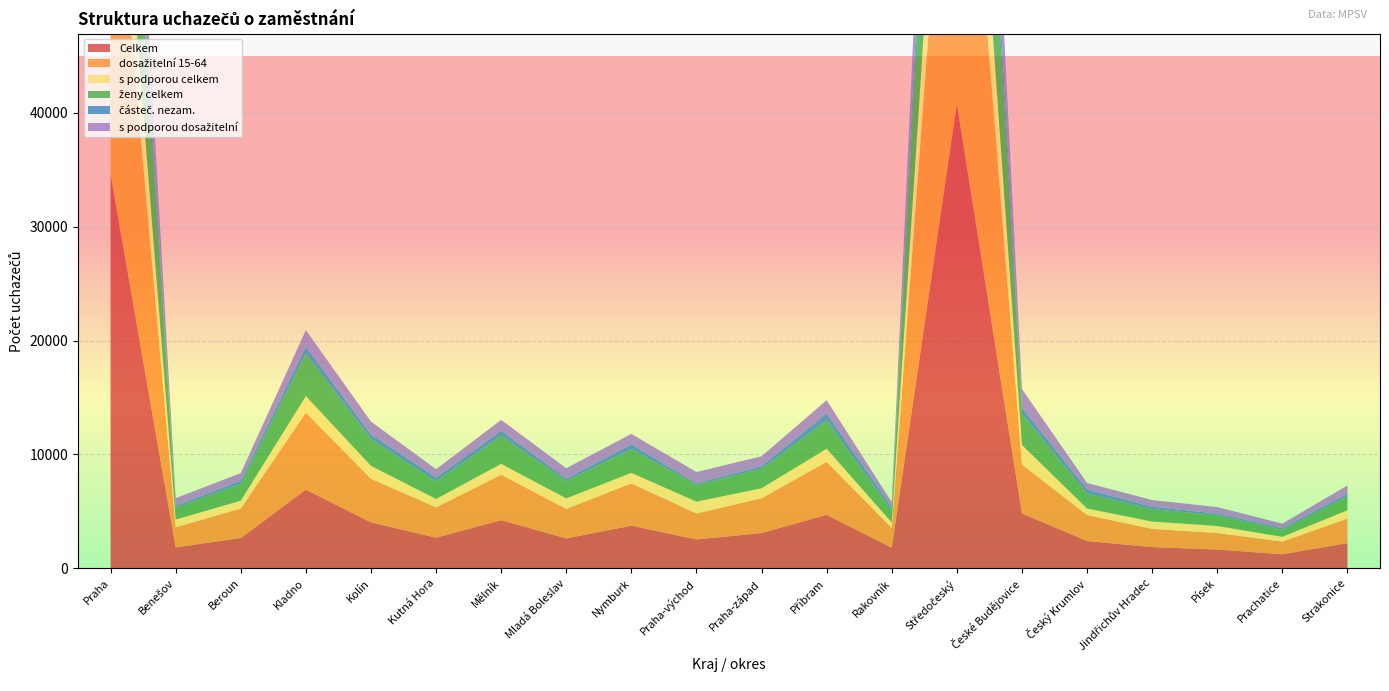

Reading right to left, transcribe all the data shown in this chart.

Celkem: Strakonice=2209	Prachatice=1228	Písek=1645	Jindřichův Hradec=1861	Český Krumlov=2390	České Budějovice=4819	Středočeský=40834	Rakovník=1800	Příbram=4698	Praha-západ=3095	Praha-východ=2531	Nymburk=3743	Mladá Boleslav=2624	Mělník=4228	Kutná Hora=2687	Kolín=4031	Kladno=6907	Beroun=2653	Benešov=1837	Praha=34610
dosažitelní 15-64: Strakonice=2154	Prachatice=1118	Písek=1455	Jindřichův Hradec=1600	Český Krumlov=2286	České Budějovice=4293	Středočeský=39633	Rakovník=1742	Příbram=4644	Praha-západ=3056	Praha-východ=2280	Nymburk=3713	Mladá Boleslav=2592	Mělník=3992	Kutná Hora=2666	Kolín=3831	Kladno=6760	Beroun=2593	Benešov=1764	Praha=32849
s podporou celkem: Strakonice=735	Prachatice=417	Písek=613	Jindřichův Hradec=646	Český Krumlov=575	České Budějovice=1714	Středočeský=11057	Rakovník=479	Příbram=1157	Praha-západ=881	Praha-východ=1041	Nymburk=926	Mladá Boleslav=925	Mělník=952	Kutná Hora=736	Kolín=1134	Kladno=1455	Beroun=689	Benešov=682	Praha=8564
ženy celkem: Strakonice=1220	Prachatice=635	Písek=954	Jindřichův Hradec=1092	Český Krumlov=1312	České Budějovice=2736	Středočeský=22980	Rakovník=1062	Příbram=2473	Praha-západ=1721	Praha-východ=1484	Nymburk=2095	Mladá Boleslav=1532	Mělník=2459	Kutná Hora=1554	Kolín=2344	Kladno=3724	Beroun=1486	Benešov=1046	Praha=18703
částeč. nezam.: Strakonice=229	Prachatice=124	Písek=133	Jindřichův Hradec=199	Český Krumlov=363	České Budějovice=552	Středočeský=4096	Rakovník=253	Příbram=641	Praha-západ=212	Praha-východ=119	Nymburk=406	Mladá Boleslav=198	Mělník=461	Kutná Hora=325	Kolín=427	Kladno=640	Beroun=259	Benešov=155	Praha=2696
s podporou dosažitelní: Strakonice=728	Prachatice=399	Písek=575	Jindřichův Hradec=596	Český Krumlov=567	České Budějovice=1637	Středočeský=10905	Rakovník=468	Příbram=1149	Praha-západ=875	Praha-východ=997	Nymburk=919	Mladá Boleslav=919	Mělník=941	Kutná Hora=735	Kolín=1119	Kladno=1430	Beroun=682	Benešov=671	Praha=8462